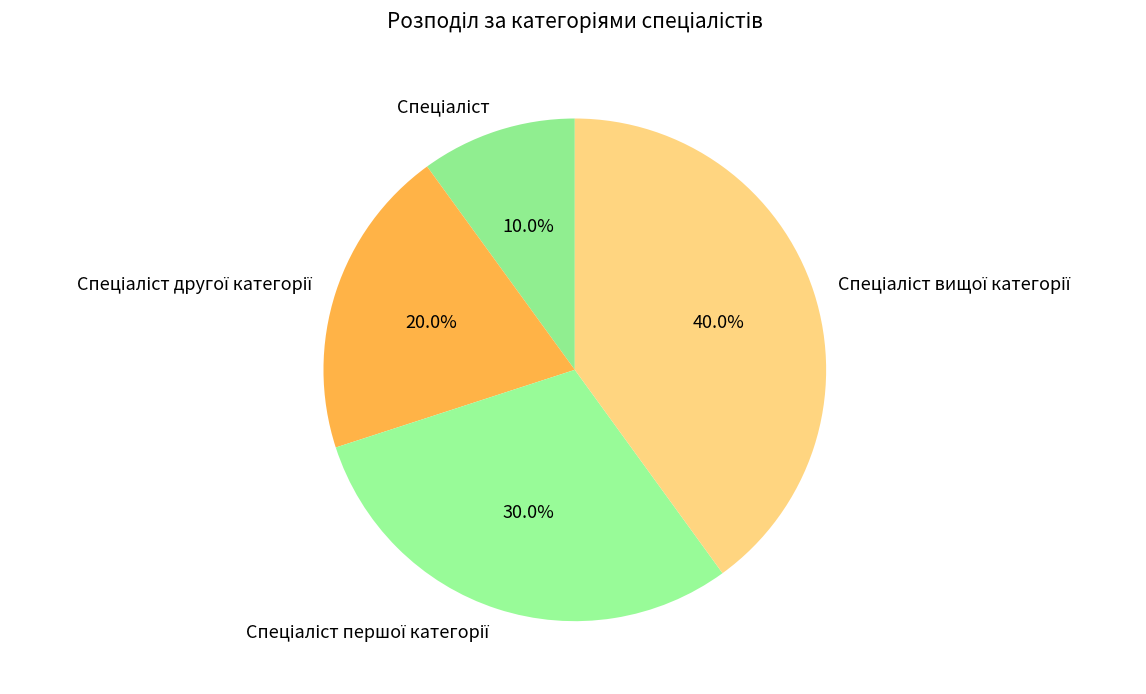

Is there any slice that represents more than half of the pie?

No